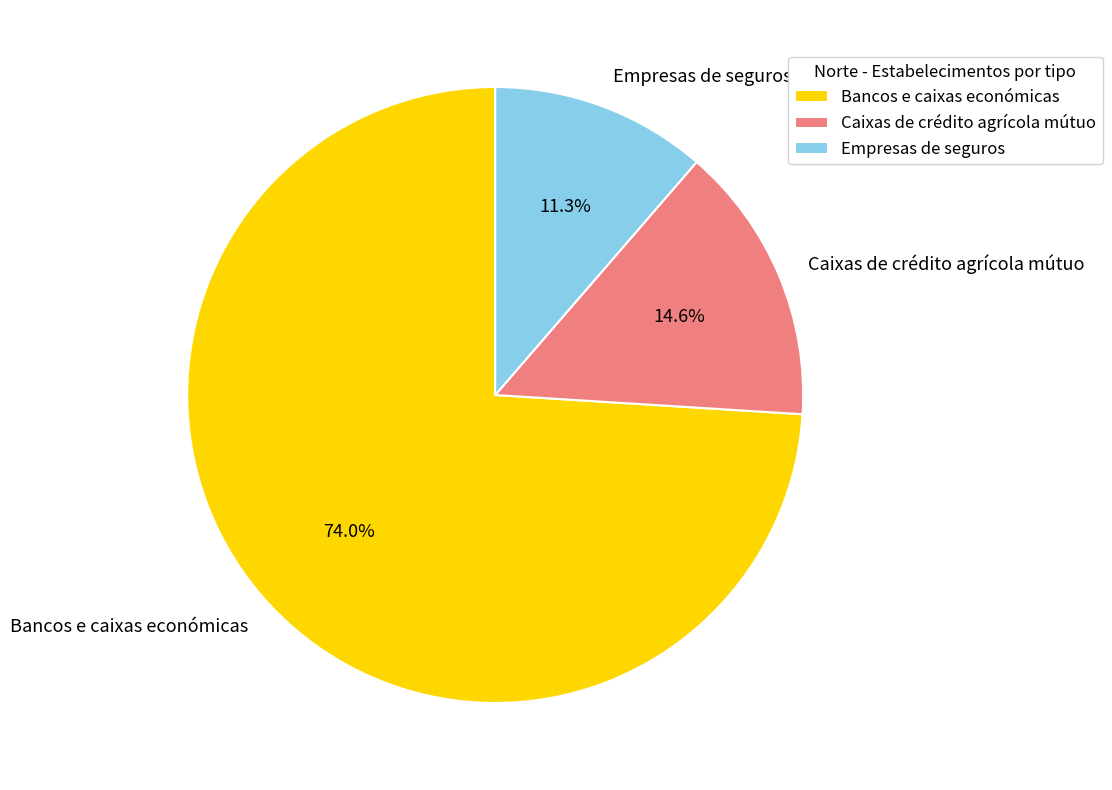

The Caixas de crédito agrícola mútuo slice represents 15% of the pie. True or false?

True